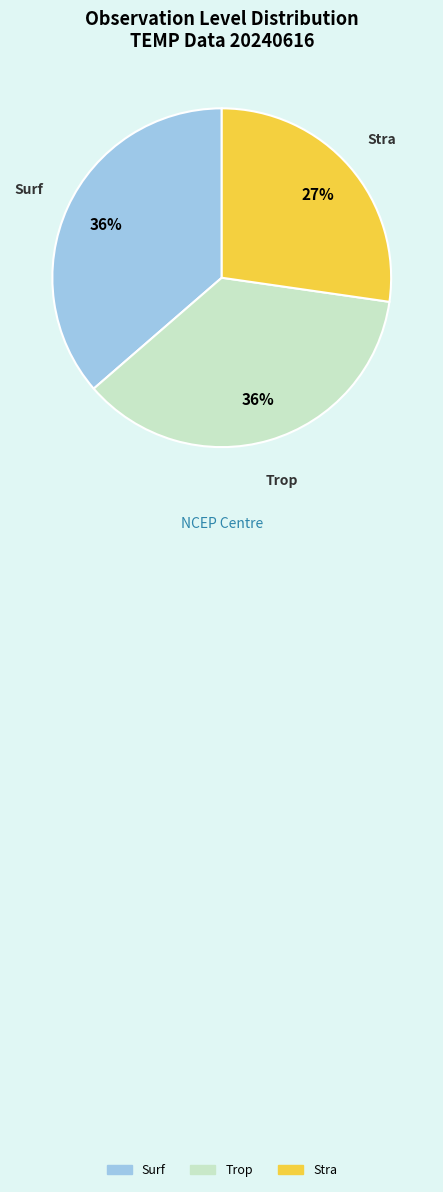

Does any single category account for the majority?

No